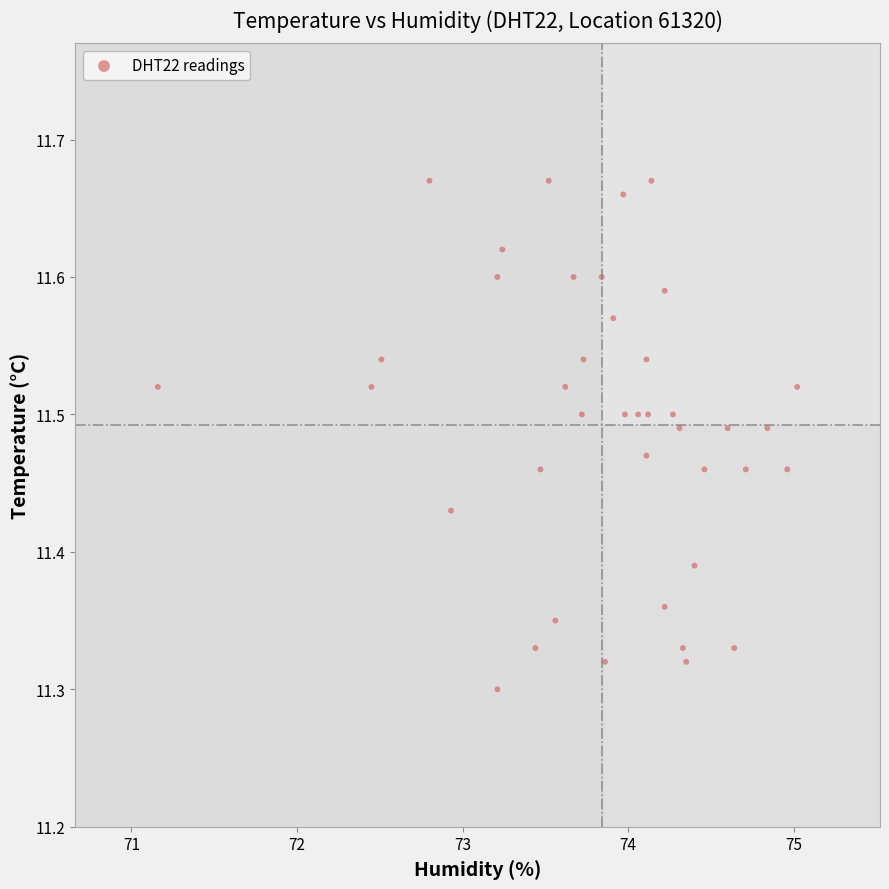

What is the range of X values (max minus min)?

3.9